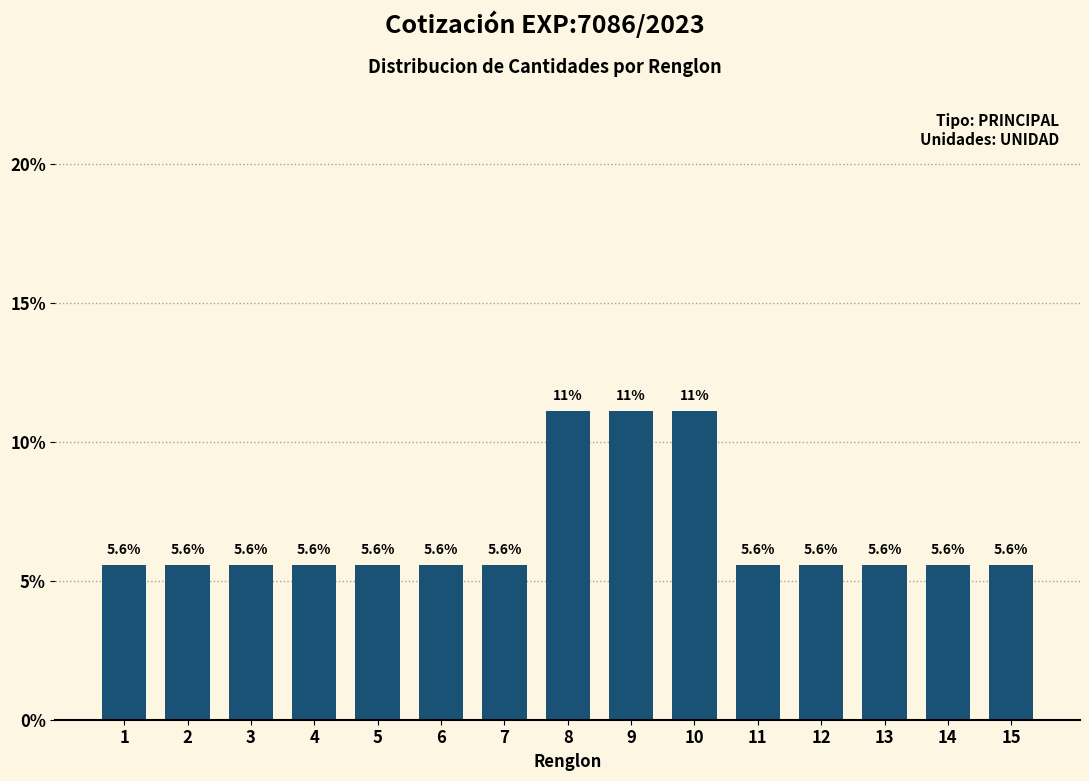

Reading left to right, extract all data points from this chart.

5.6	5.6	5.6	5.6	5.6	5.6	5.6	11.1	11.1	11.1	5.6	5.6	5.6	5.6	5.6